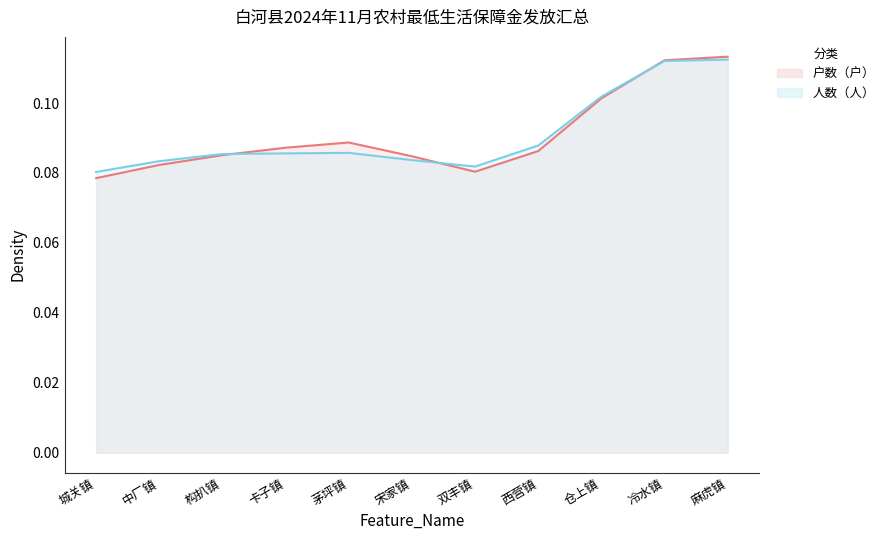

The 人数（人） series shows 0.1 at 中厂镇. True or false?

True